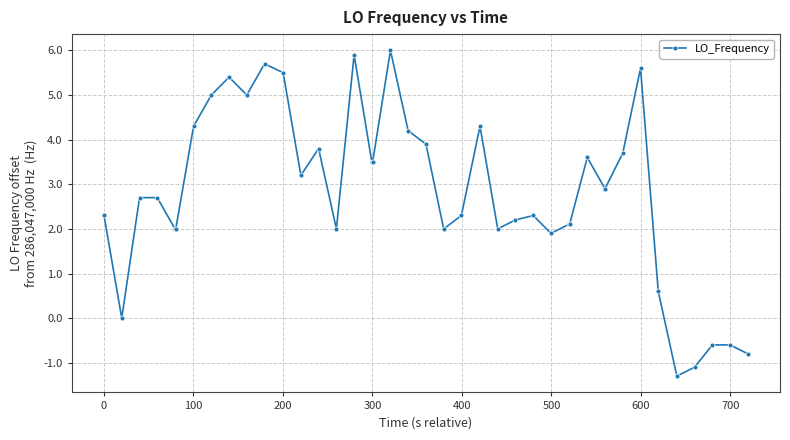

What is the average value?

2.8